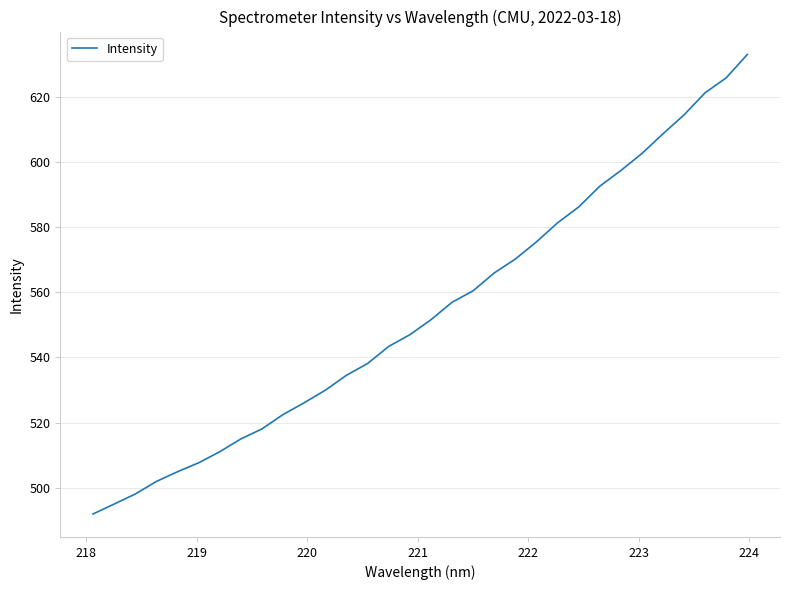

Reading right to left, what are all the values shown in this chart?

632.9	625.7	621.2	614.4	608.6	602.5	597.3	592.5	586.1	581.3	575.4	570.2	565.9	560.4	556.9	551.5	546.9	543.4	538.1	534.5	530.0	526.1	522.5	518.1	515.0	511.1	507.7	504.9	502.0	498.1	495.0	492.0